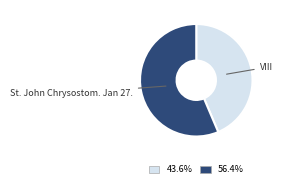

Does any single category account for the majority?

Yes